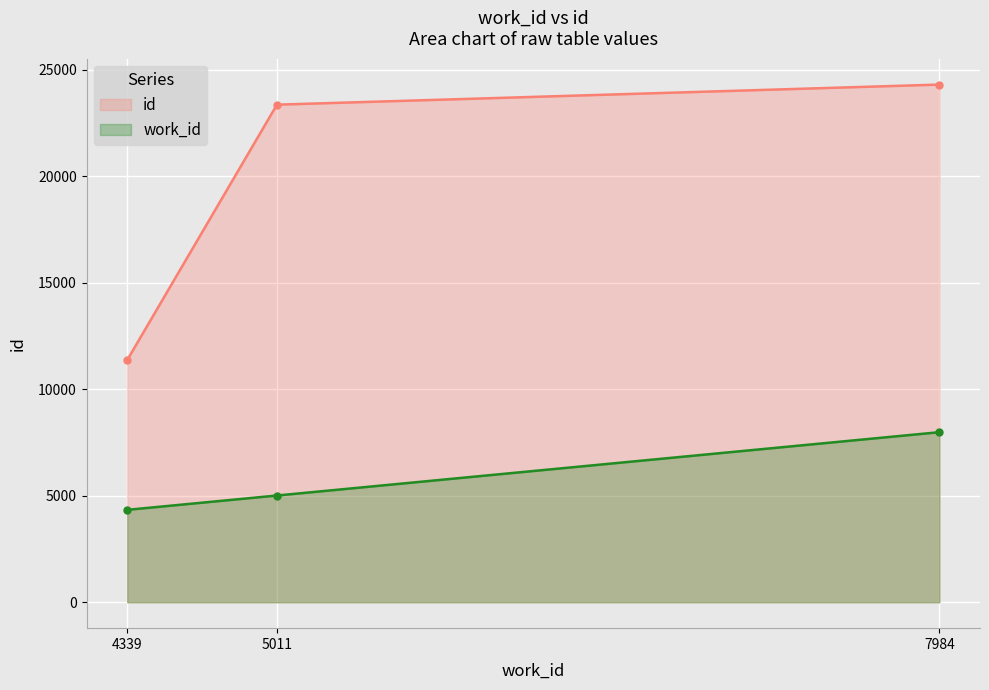

List the series in order of their peak value, lowest first.

work_id (line), id (line)